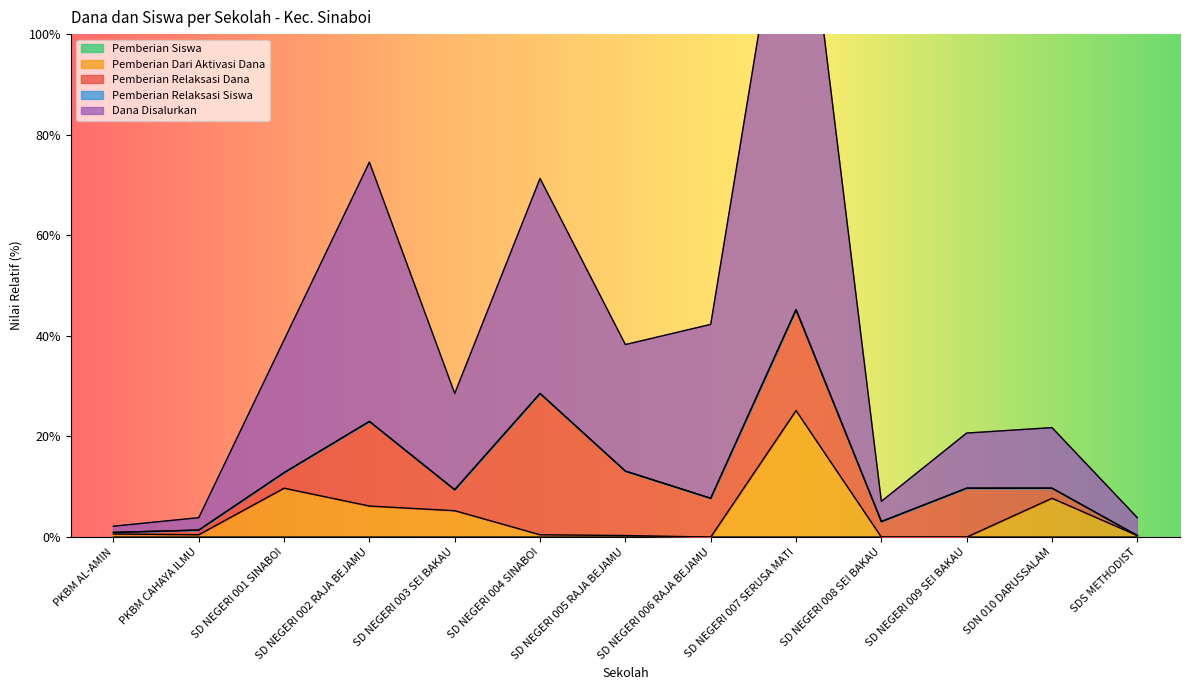

Is it true that Pemberian Siswa equals 0.0 at SD NEGERI 009 SEI BAKAU?

True